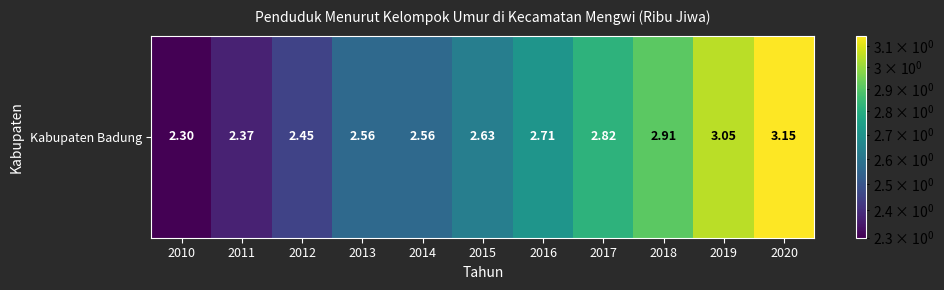

Reading right to left, what are all the values shown in this chart?

3.1	3.0	2.9	2.8	2.7	2.6	2.6	2.6	2.5	2.4	2.3